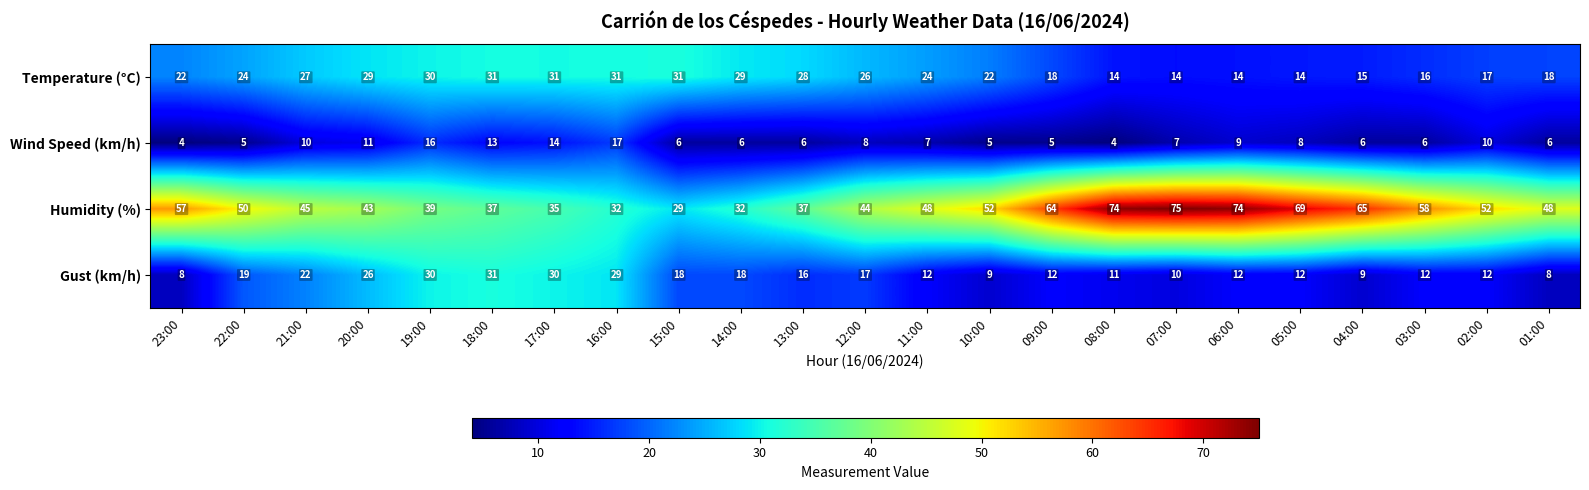

Rank the series at 10:00 from highest to lowest value.

Humidity (%), Temperature (°C), Gust (km/h), Wind Speed (km/h)